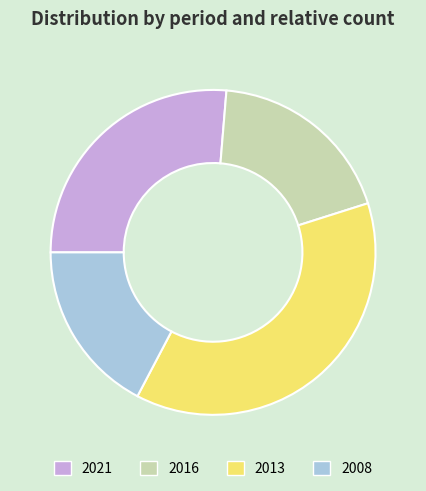

Between 2016 and 2021, which is larger?

2021